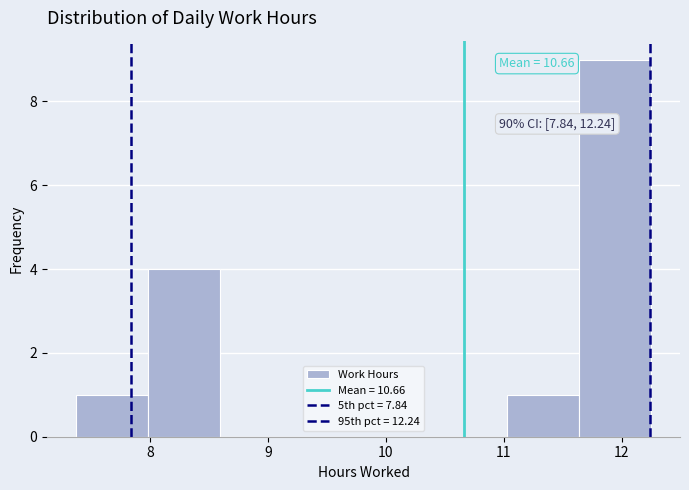

Which range on the x-axis has the tallest bar?

11.64 to 12.25